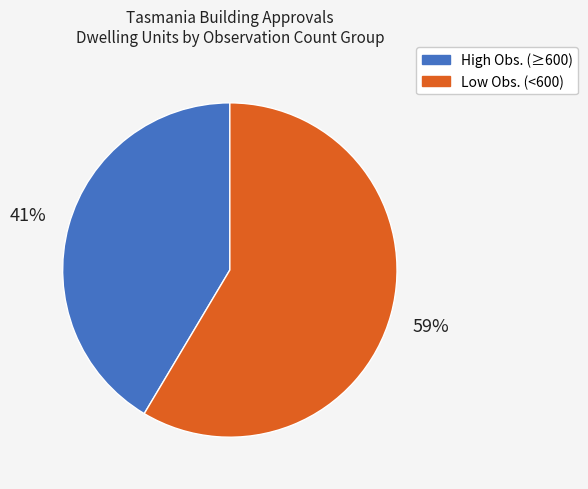

Does any single category account for the majority?

Yes